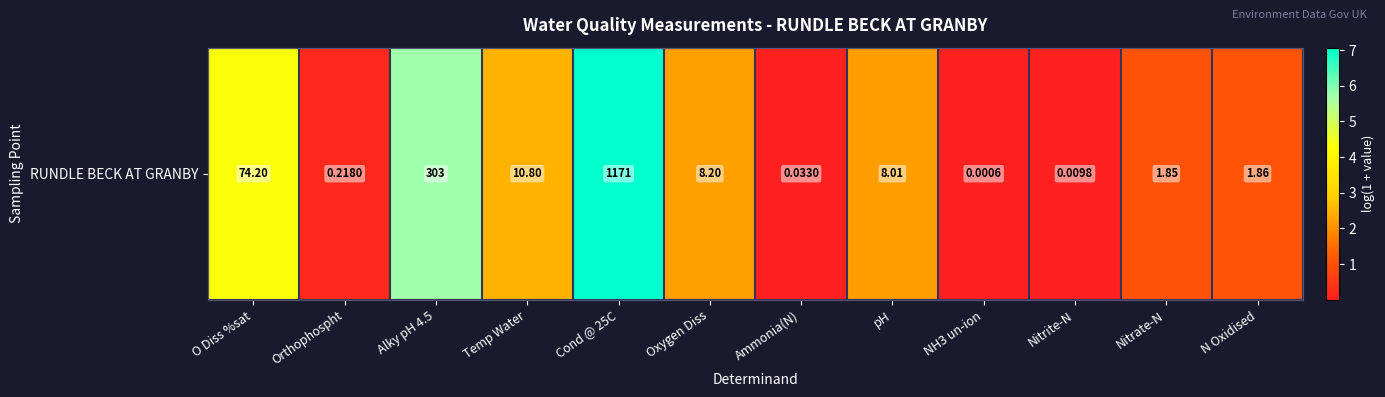

Rank the categories by value from lowest to highest.

NH3 un-ion, Nitrite-N, Ammonia(N), Orthophospht, Nitrate-N, N Oxidised, pH, Oxygen Diss, Temp Water, O Diss %sat, Alky pH 4.5, Cond @ 25C